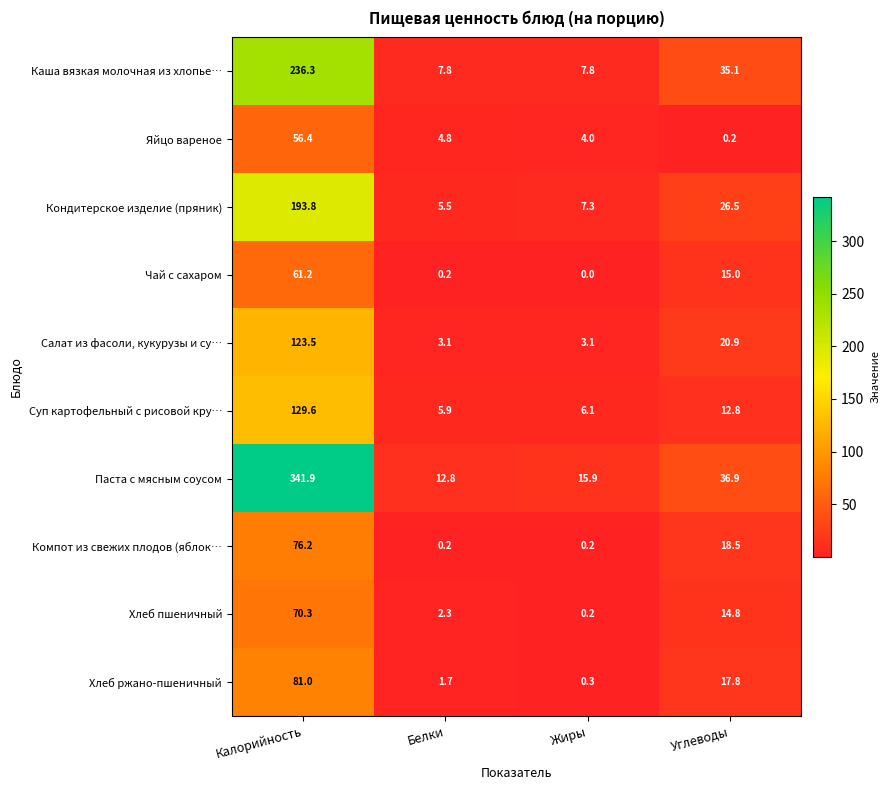

At how many categories does at least one series exceed 105?

1